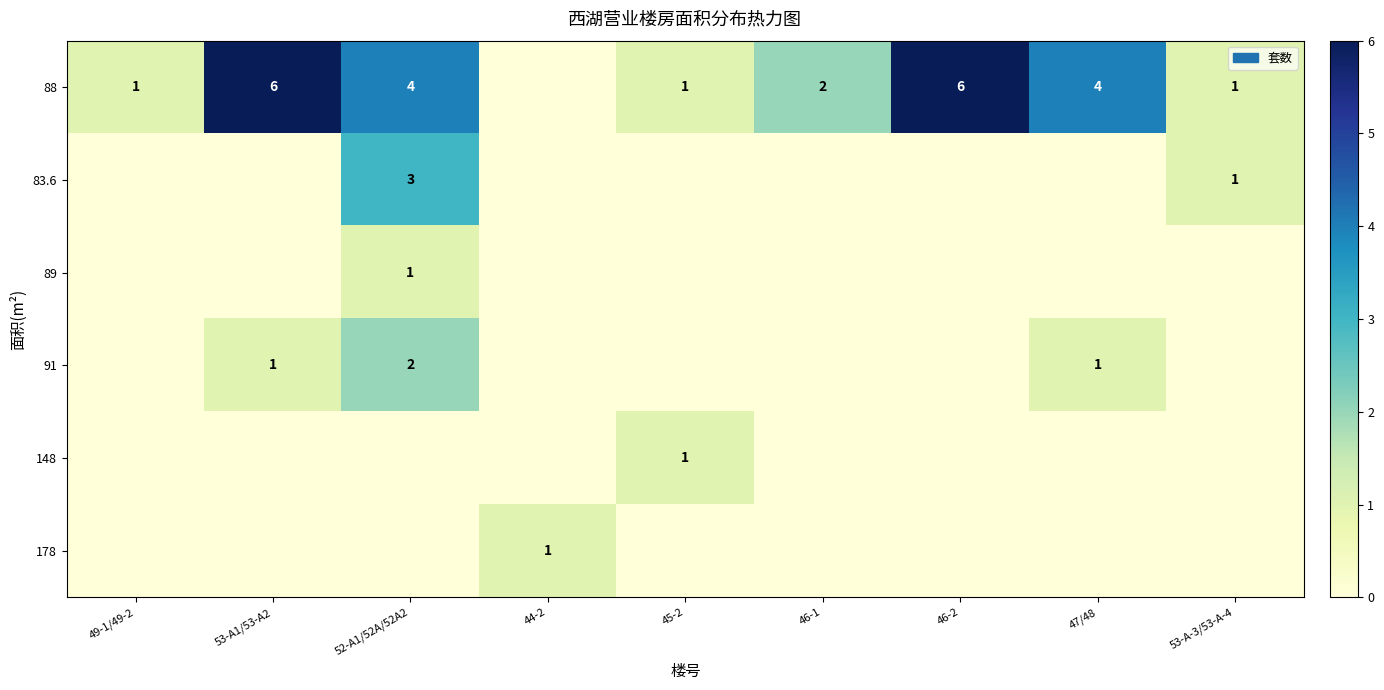

Is it true that 91 equals 1 at 53-A1/53-A2?

True